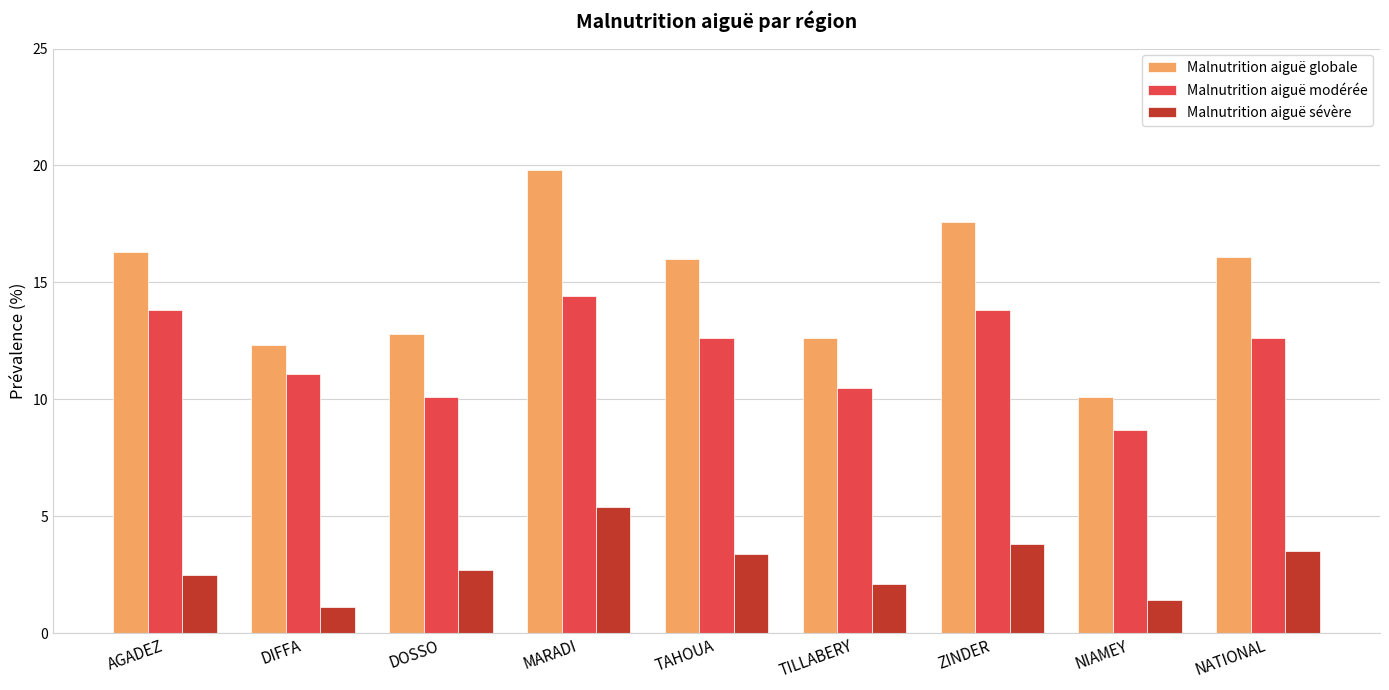

True or false: Malnutrition aiguë globale has a value of 16.3 at AGADEZ.

True